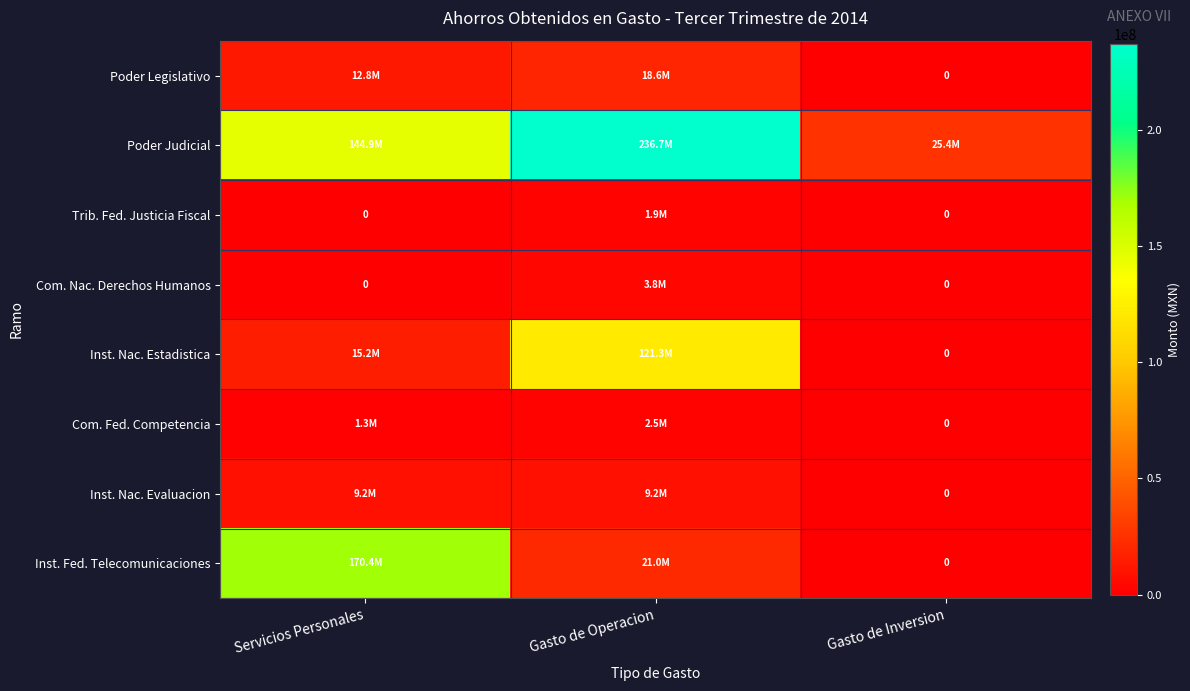

Is the value of Poder Judicial at Gasto de Inversion greater than the value of Poder Legislativo at Servicios Personales?

Yes